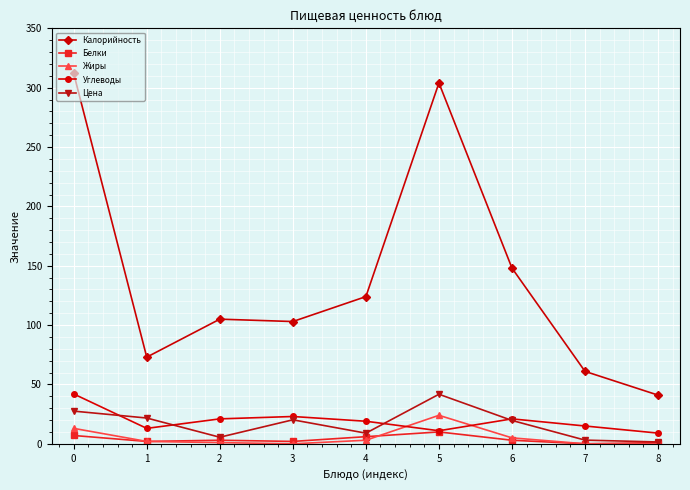

How many Белки values are between 2 and 6?

5